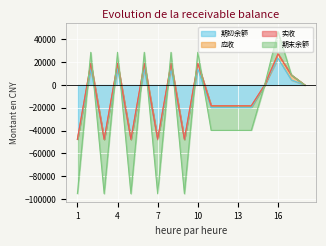

Between 4 and 10, which series saw the biggest shift?

期初余额